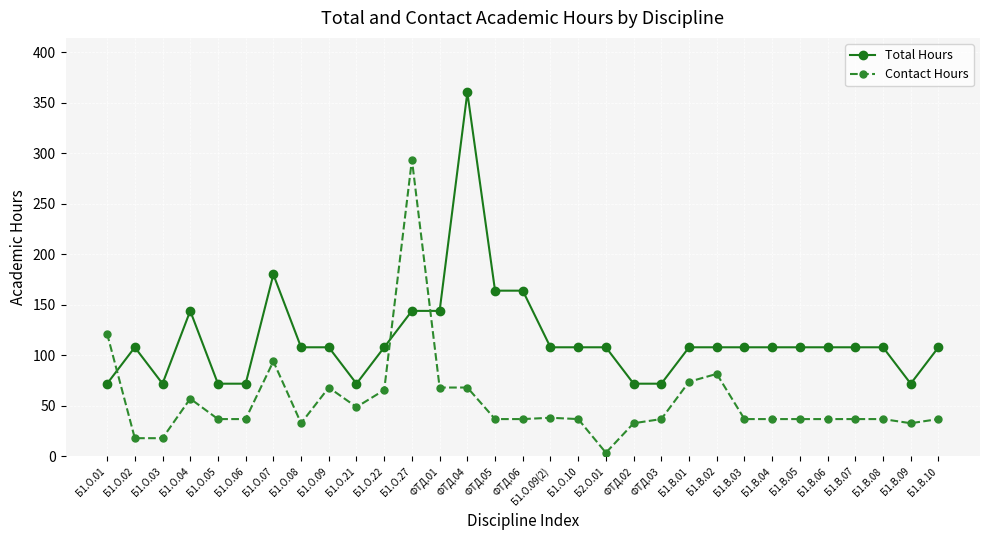

The value of Total Hours at ФТД.01 is 144.0. True or false?

True